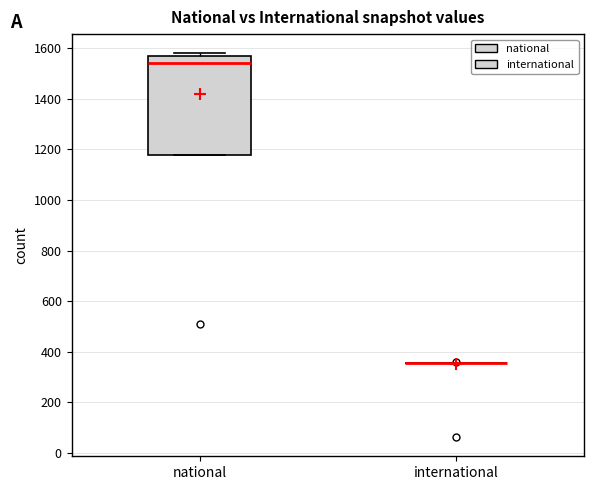

Which box is the tallest, from its lower edge to its upper edge?

national